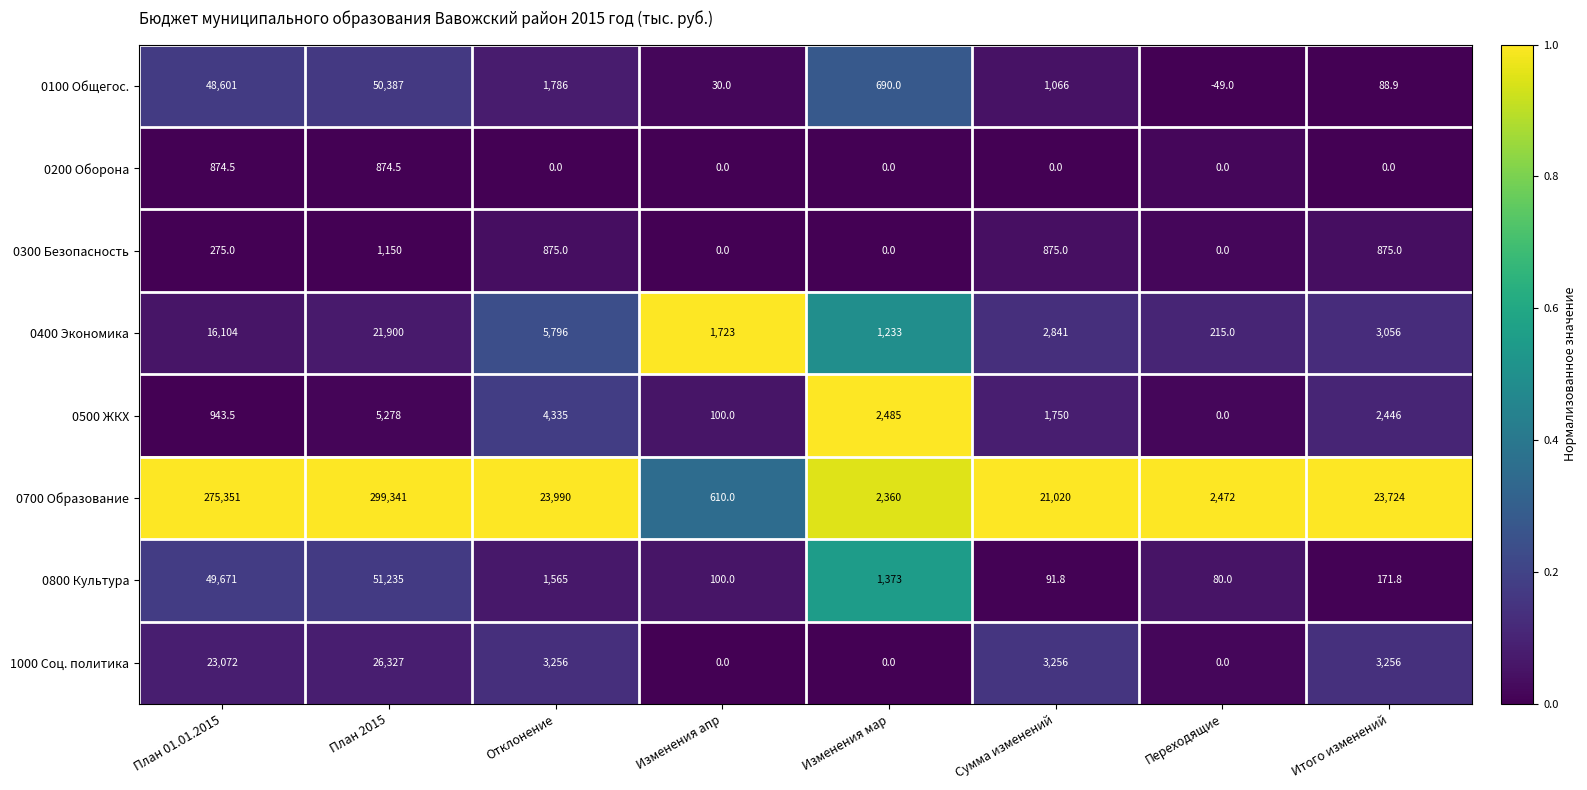

At which label does 0500 ЖКХ reach its peak?

План 2015